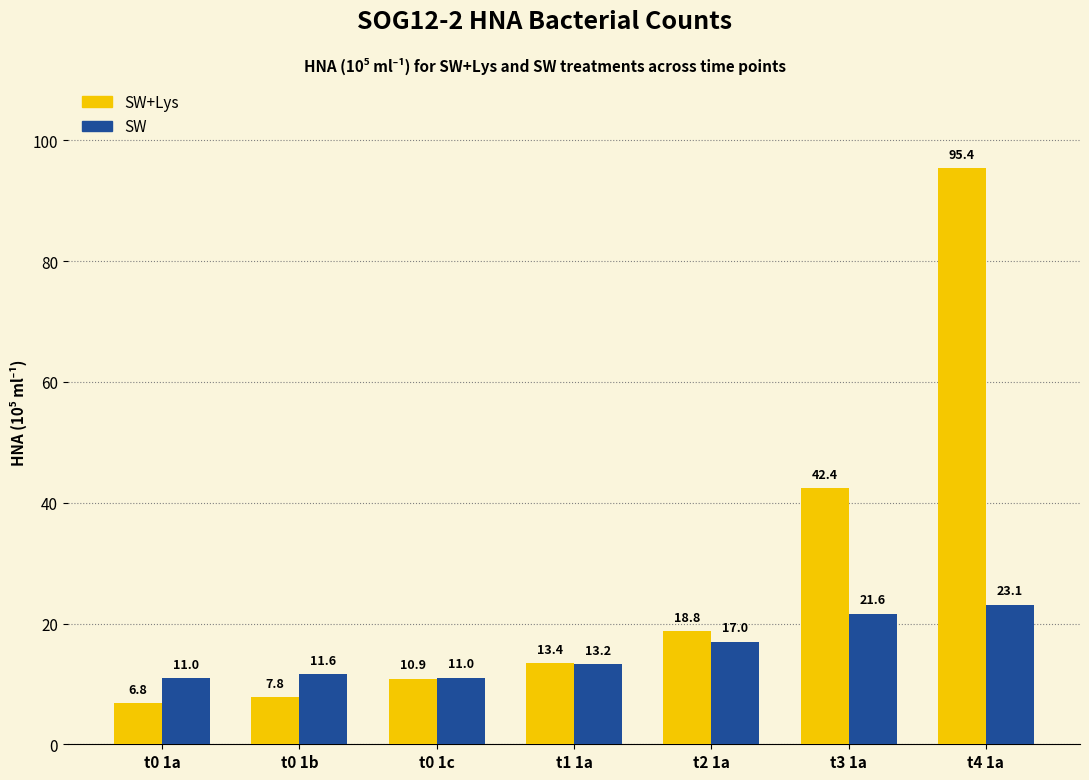

Is it true that SW+Lys equals 162.4 at t4 1a?

False